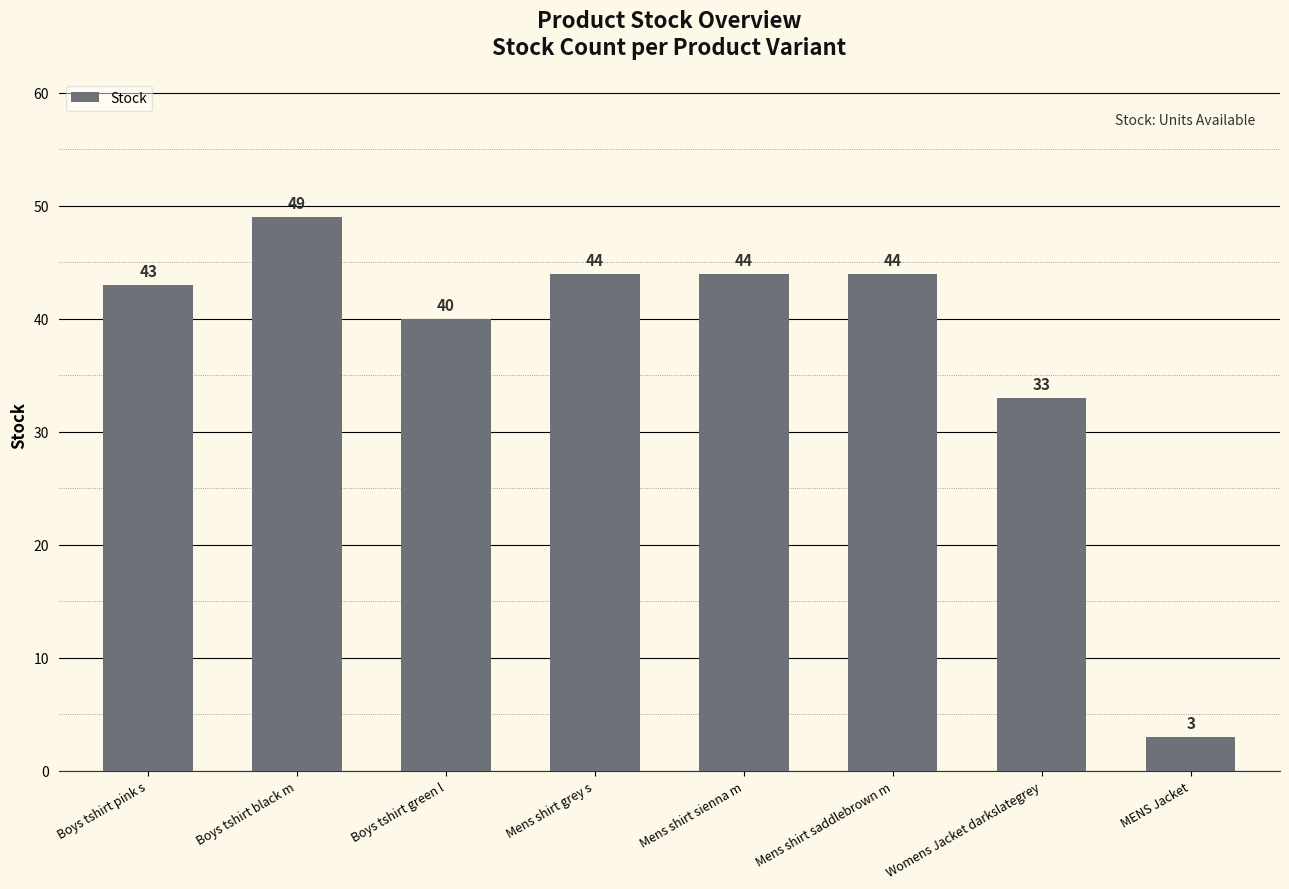

What is the difference between the maximum and minimum values?

46